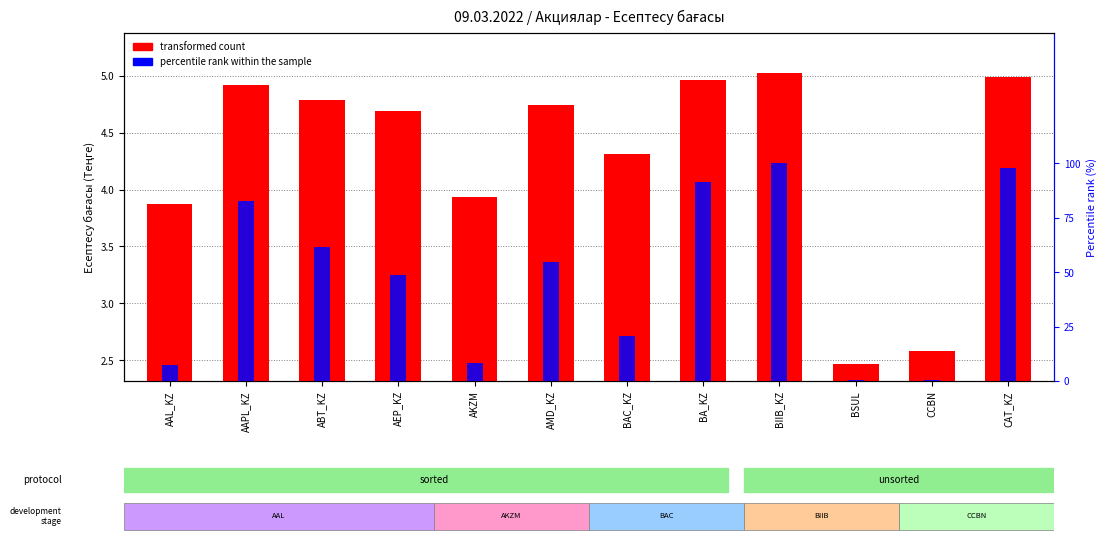

The value of percentile rank within the sample at AKZM is 8.5. True or false?

True